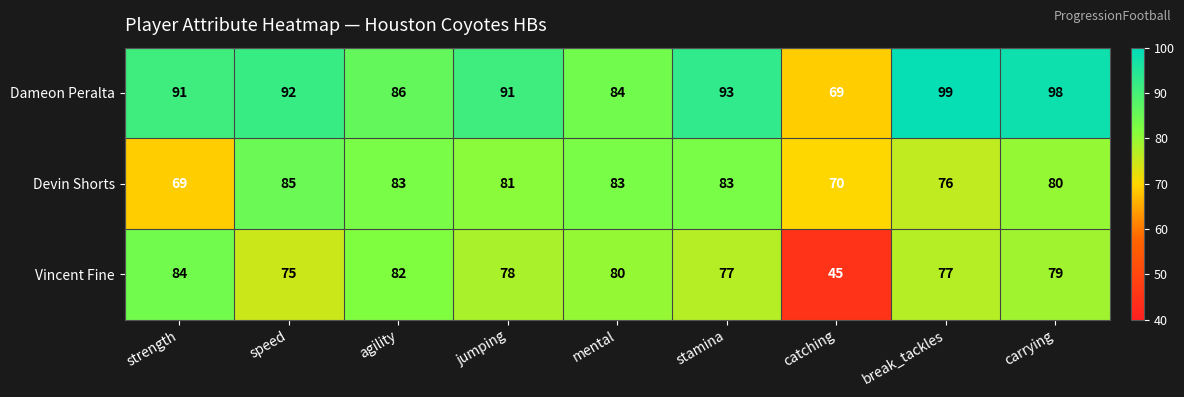

Between mental and carrying, which series saw the biggest shift?

Dameon Peralta